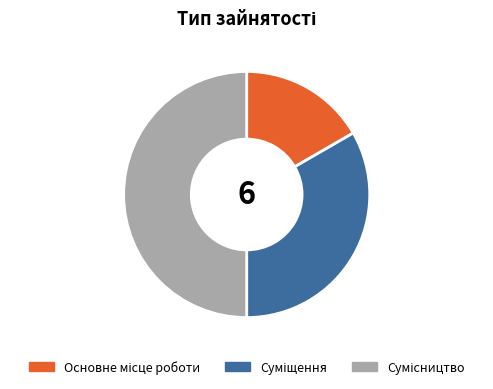

What is the change in value from Основне місце роботи to Суміщення?

+1